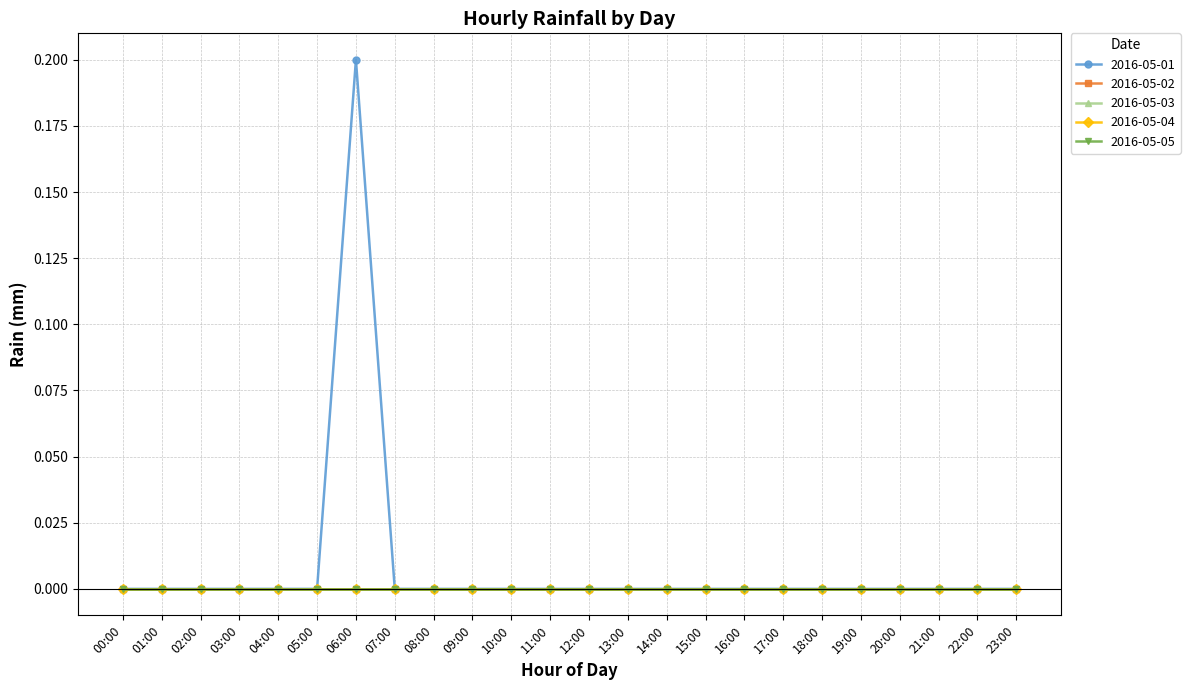

Is it true that 2016-05-02 equals 0.0 at 14:00?

True